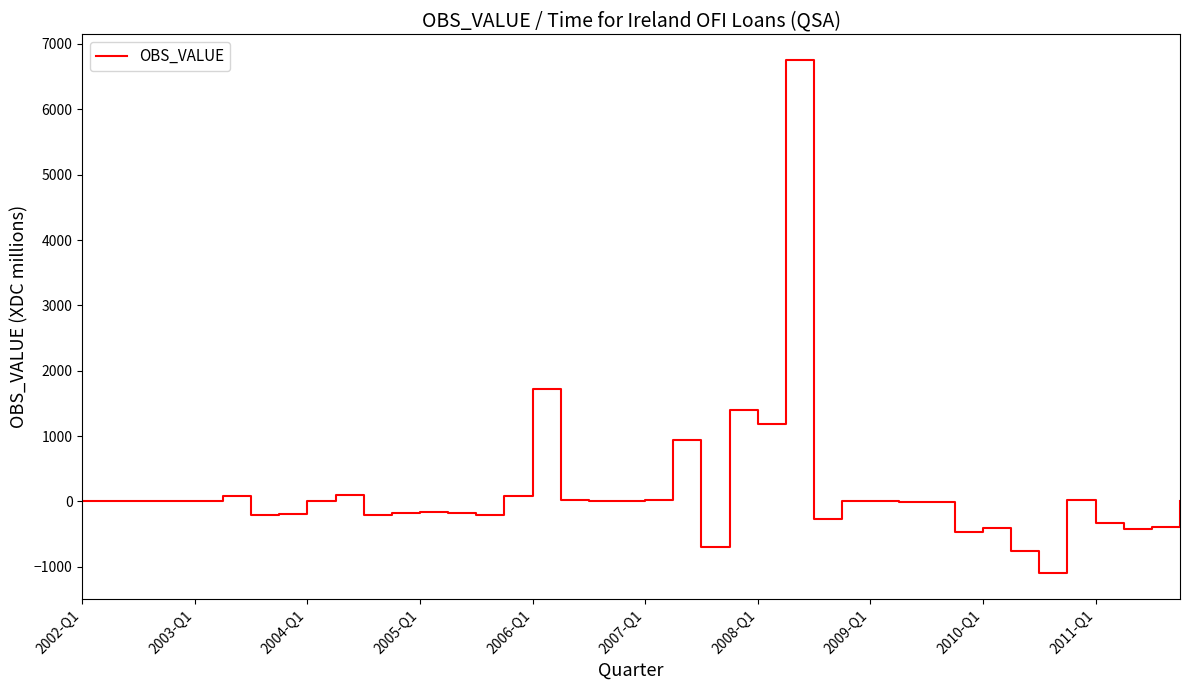

What is the difference between the maximum and minimum values?

7853